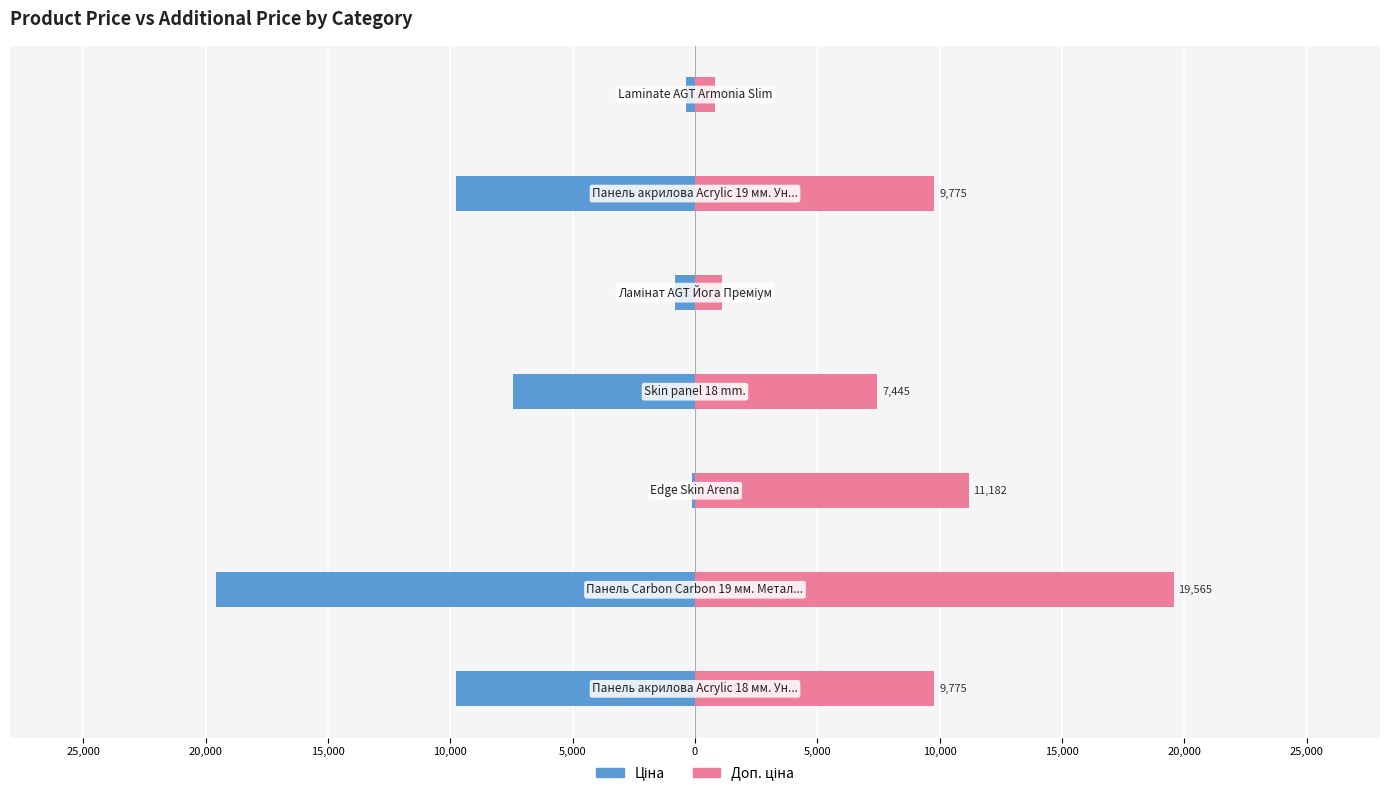

Reading left to right, extract all data points from this chart.

Ціна: -9775.5	-19564.9	-111.8	-7444.6	-802.1	-9775.5	-372.8
Доп. ціна: 9775.5	19564.9	11182.0	7444.6	1087.0	9775.5	818.0